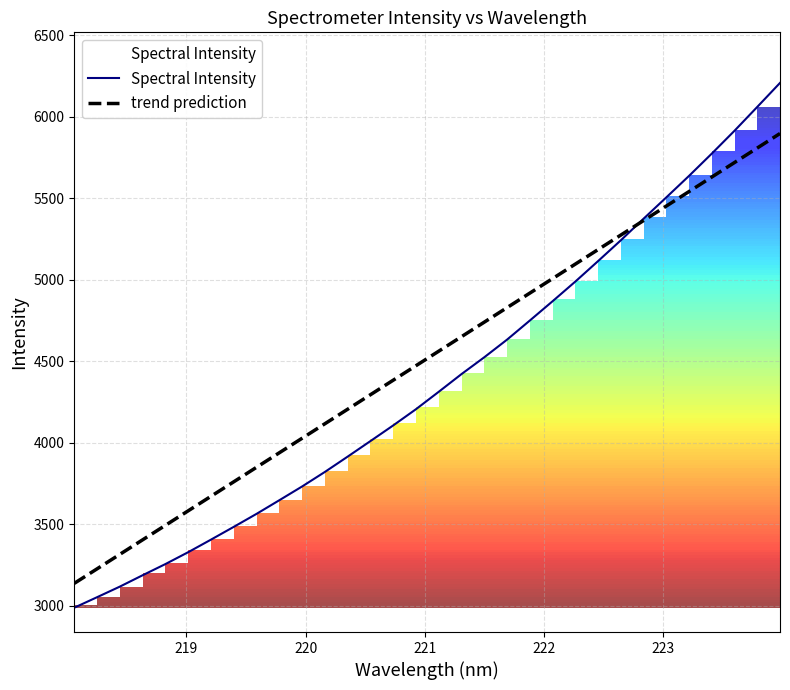

What is the minimum value for trend prediction?

3136.3